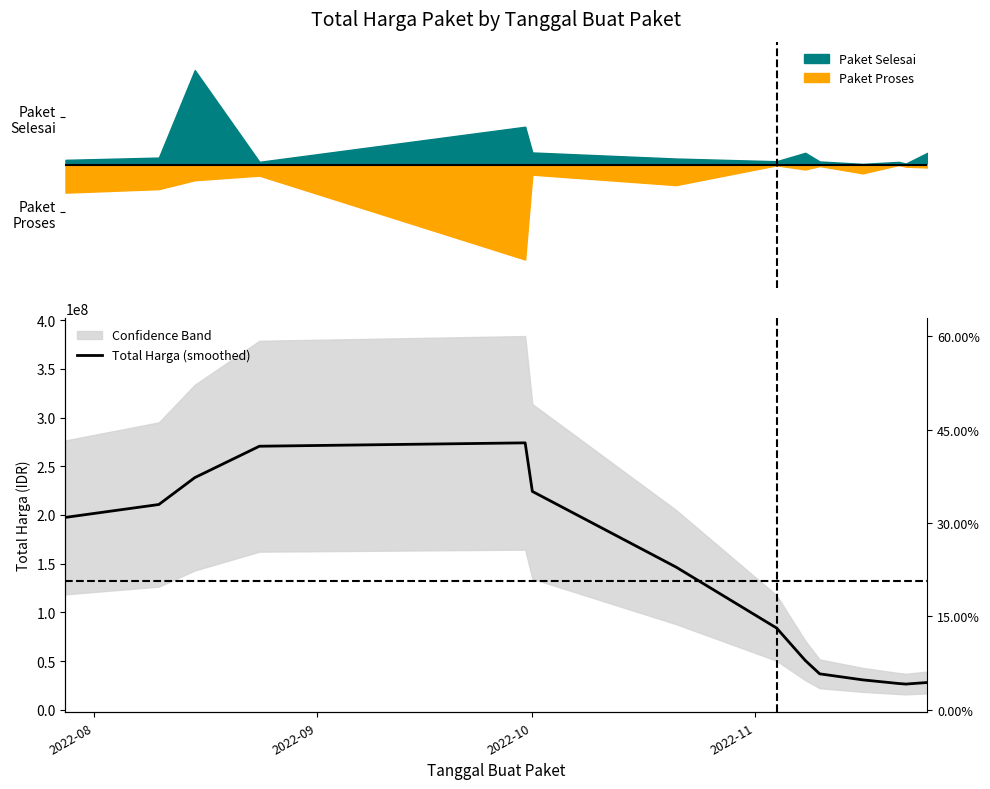

What is the difference between the maximum and minimum values?

247625014.7